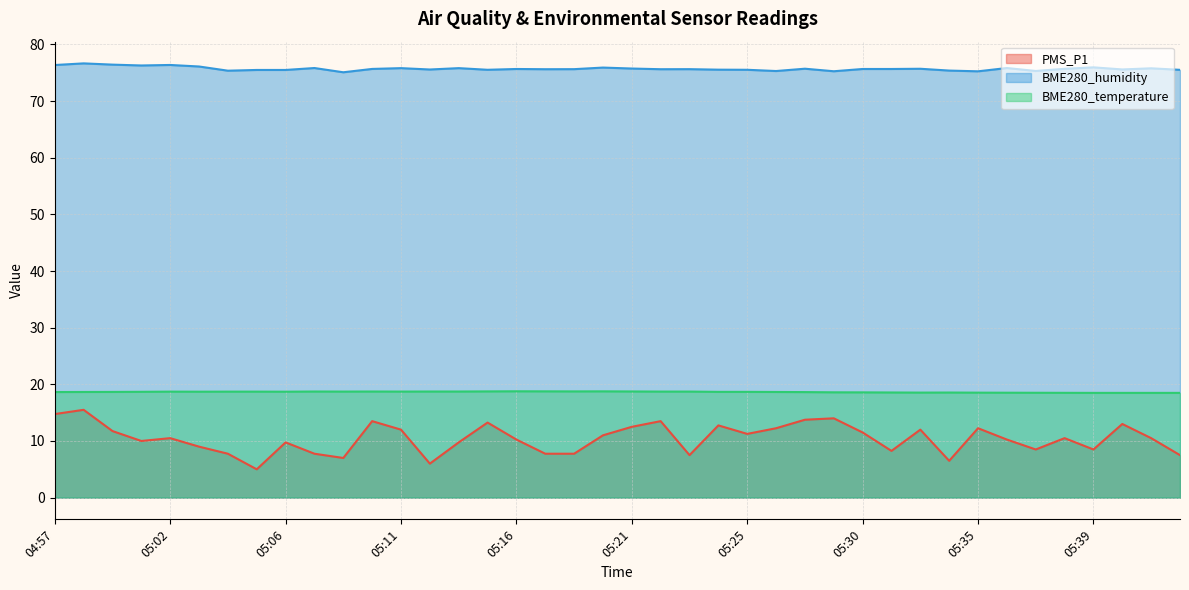

At how many categories does at least one series exceed 74?

40